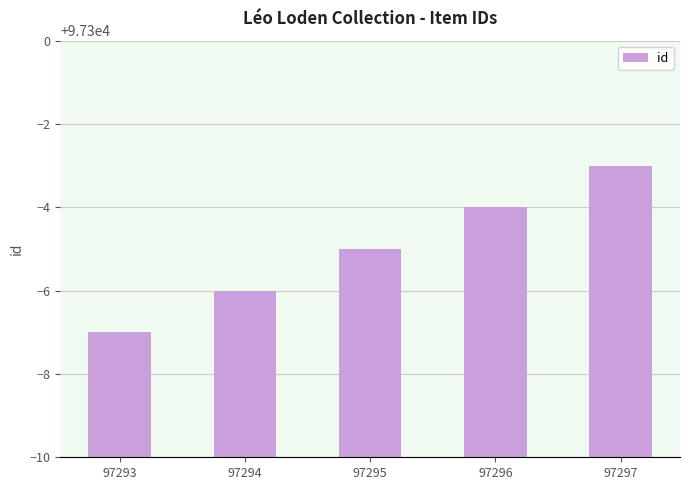

How many values are between 97294 and 97296?

3